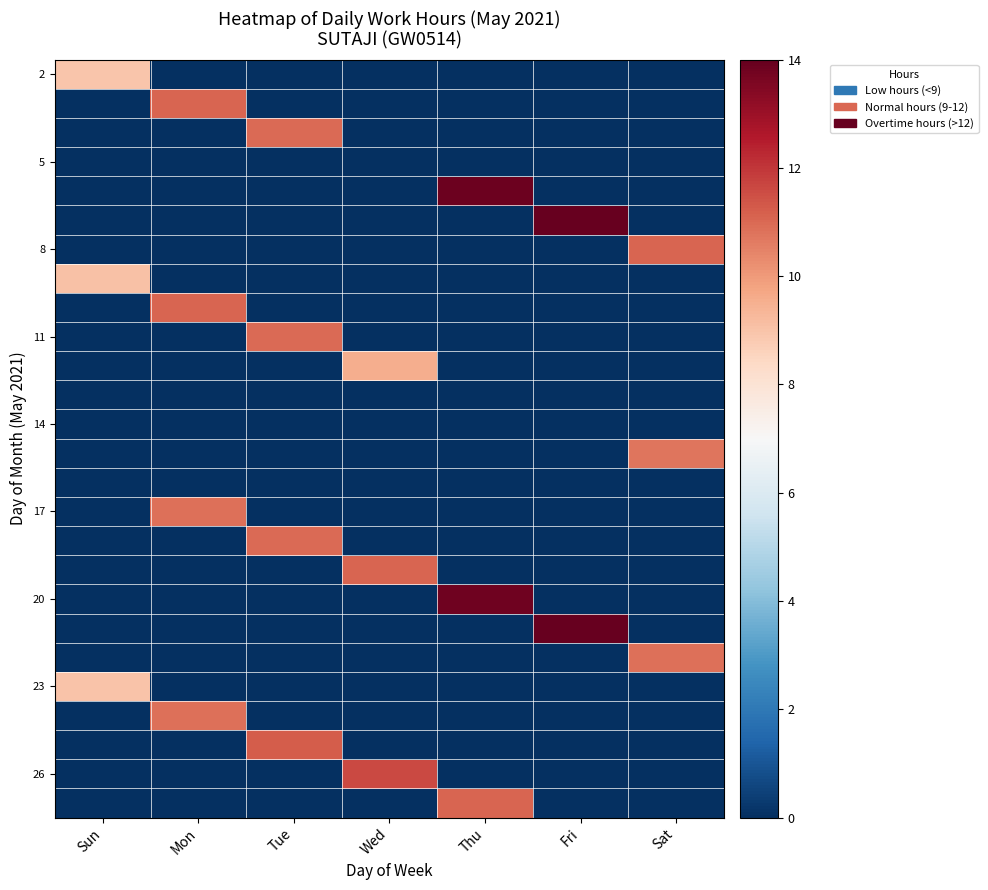

At which category does the chart reach its peak across all series?

Fri